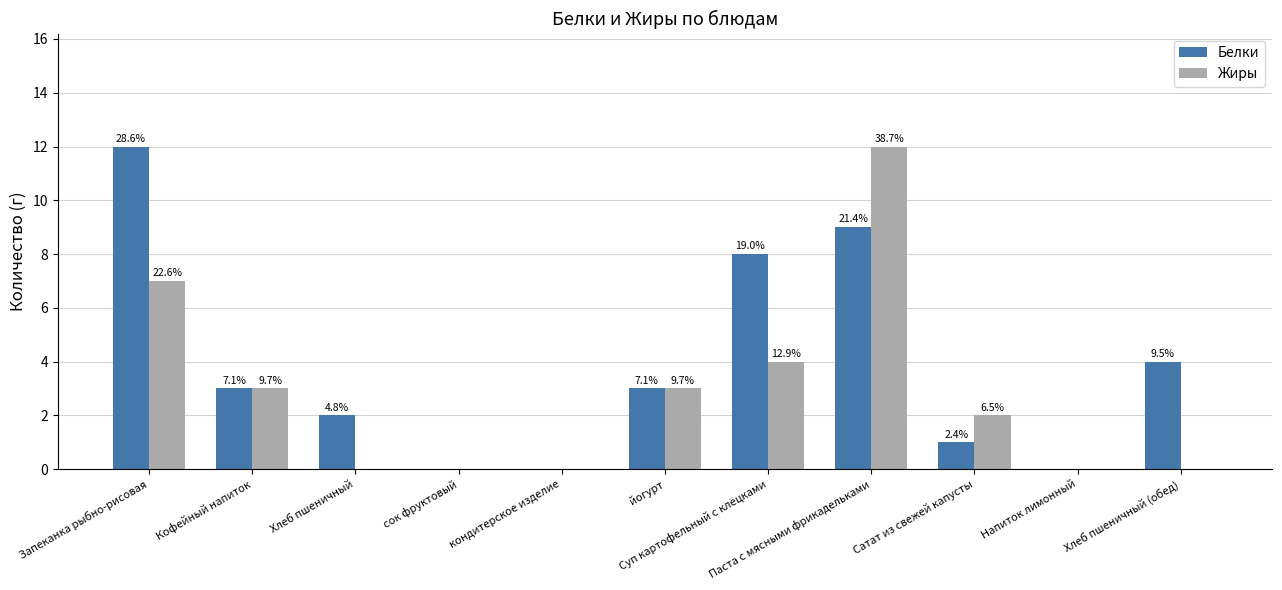

Are the bars grouped side by side (vs. stacked)?

Yes